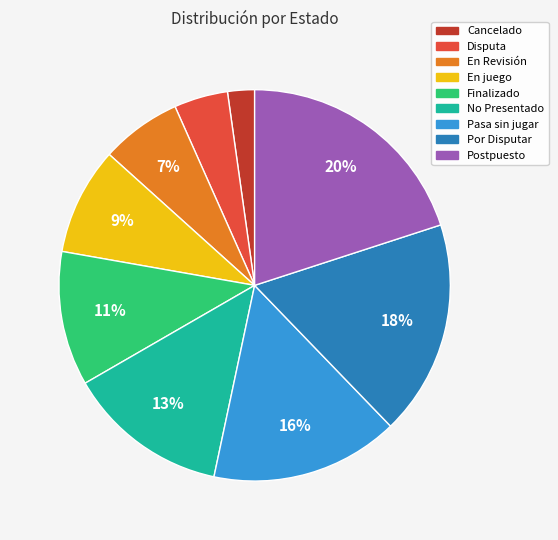

How many segments does this pie chart have?

9